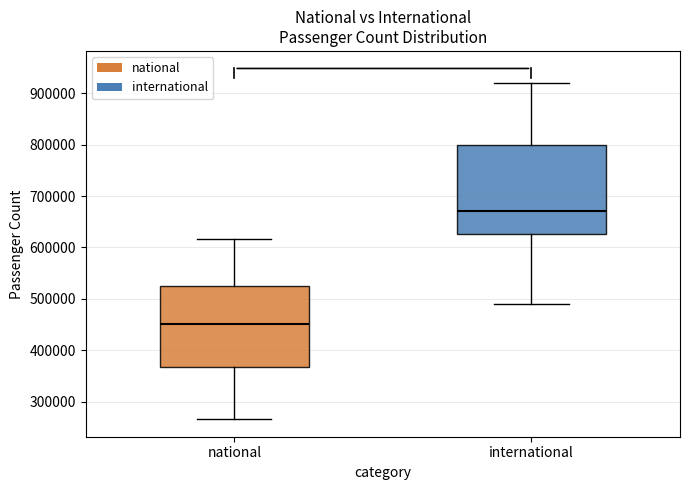

Reading left to right, transcribe this box plot: for each box, give where its median line is, the range the box spans, and where its two whiskers end, as read against the y-axis. The values are not printed on the chart, so give them approximately, as read against the axis.

national: median 450000, box 370000 to 520000, whiskers 270000 to 620000
international: median 670000, box 630000 to 800000, whiskers 490000 to 920000